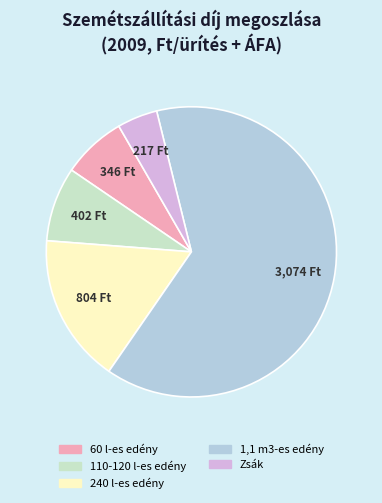

Which has a higher value, 60 l-es edény or Zsák?

60 l-es edény